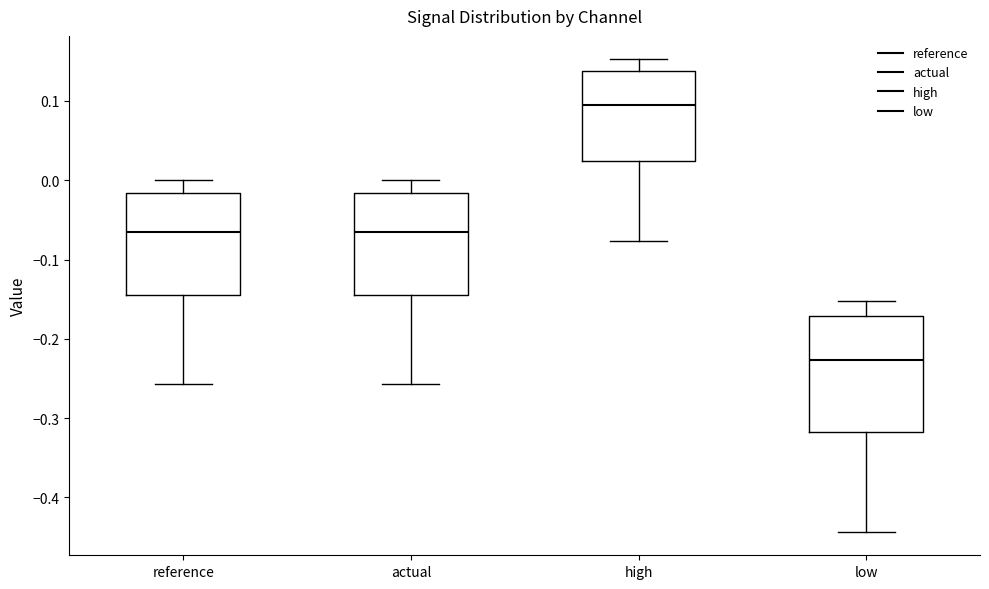

Which box is the tallest, from its lower edge to its upper edge?

low